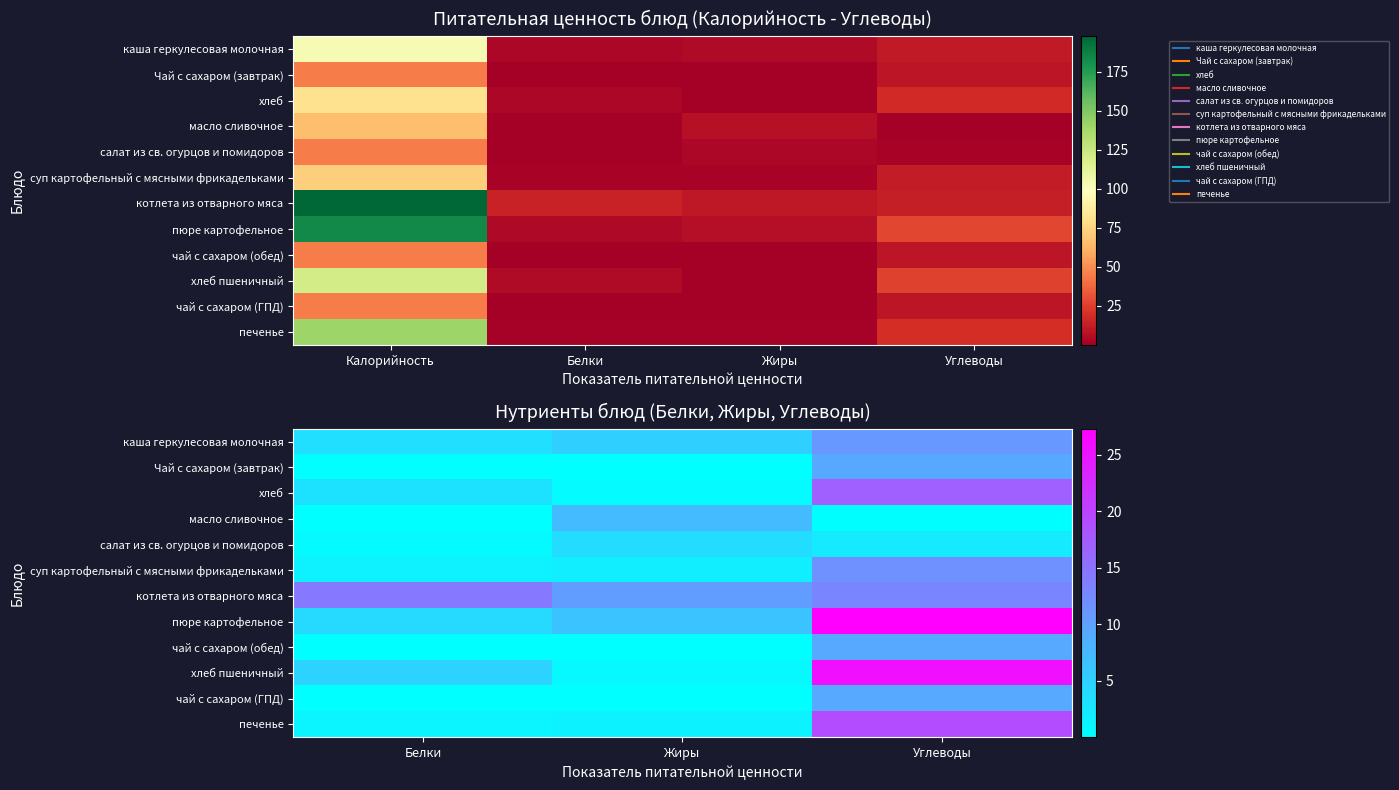

The котлета из отварного мяса series shows 13.1 at Углеводы. True or false?

True